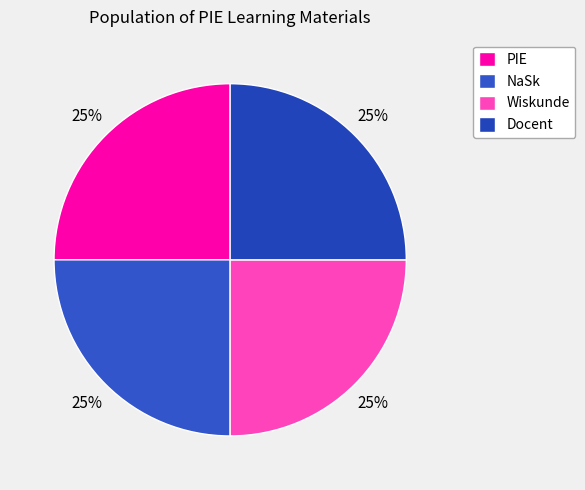

The Docent slice represents 35% of the pie. True or false?

False